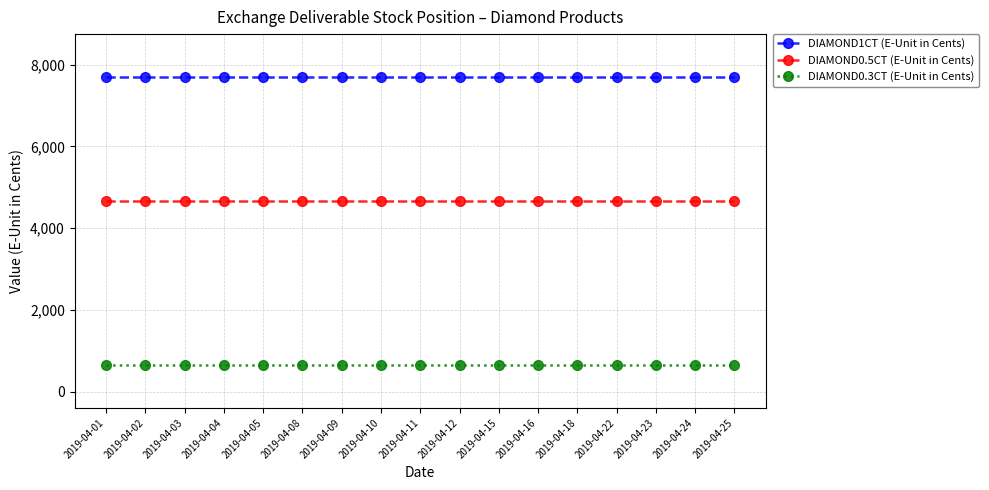

What is the spread (max minus min) of values at 2019-04-02?

7040